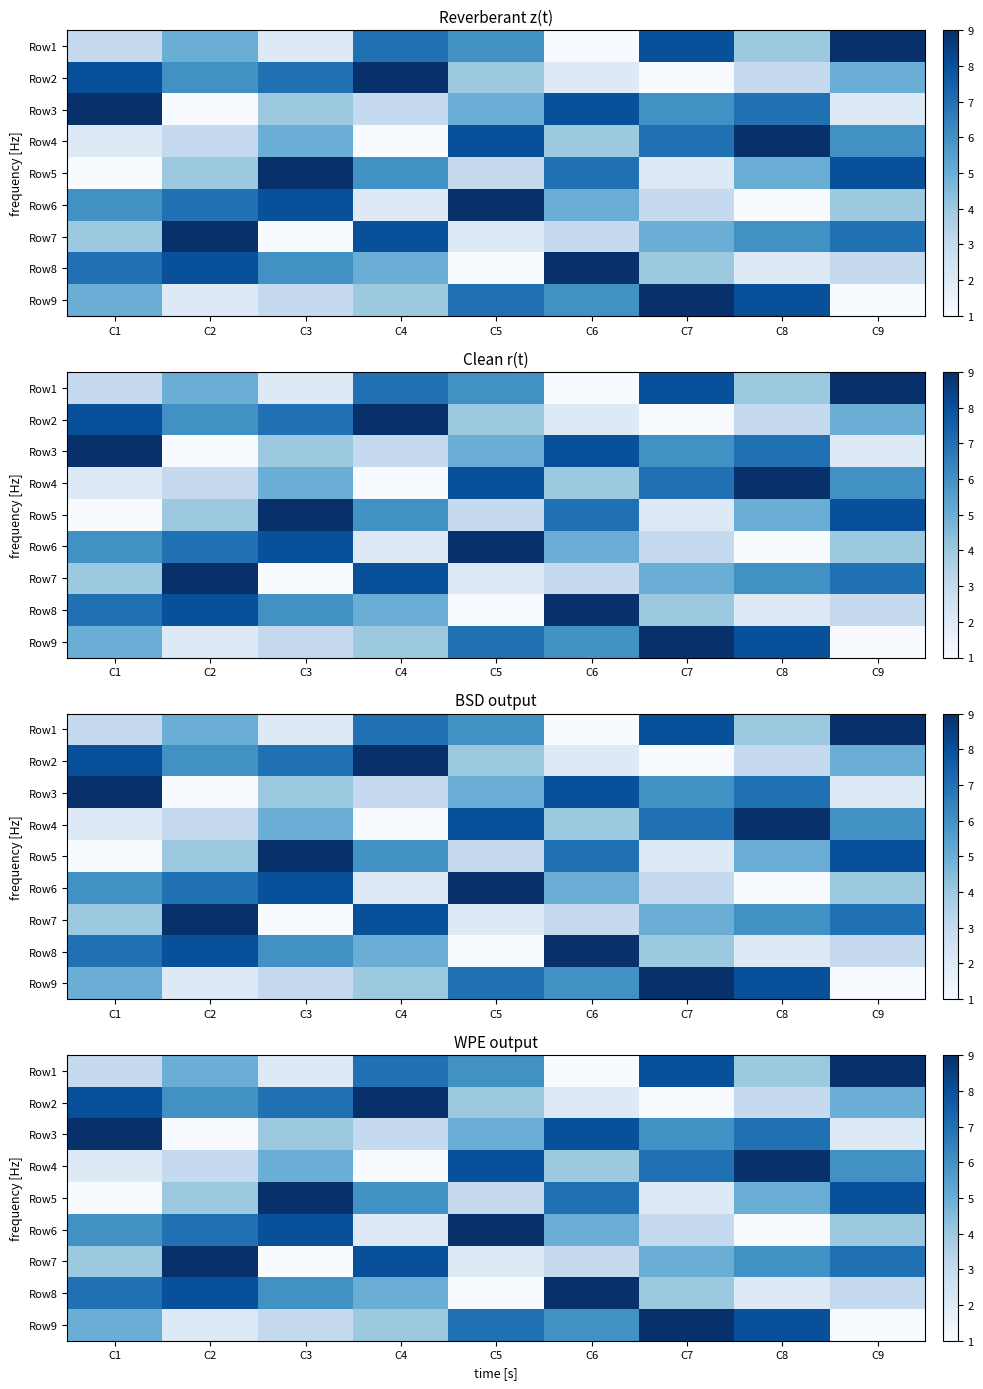

What is the average value of the Row3 series?

5